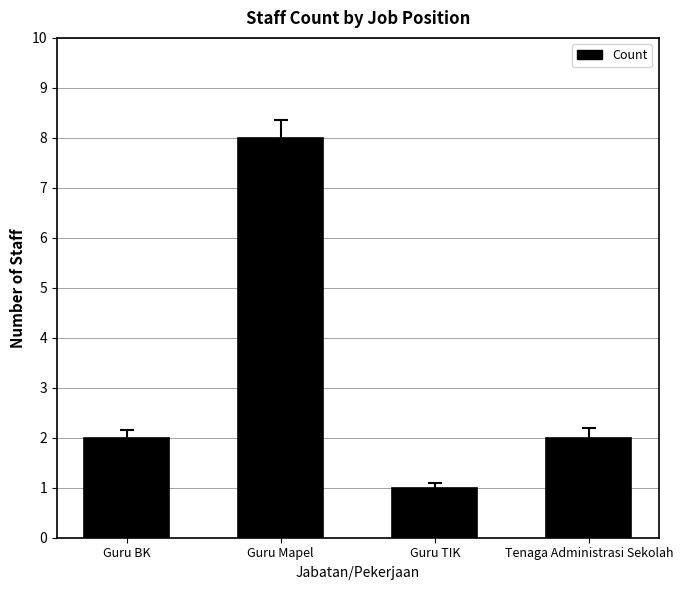

What is the label of the 3rd bar from the left?

Guru TIK